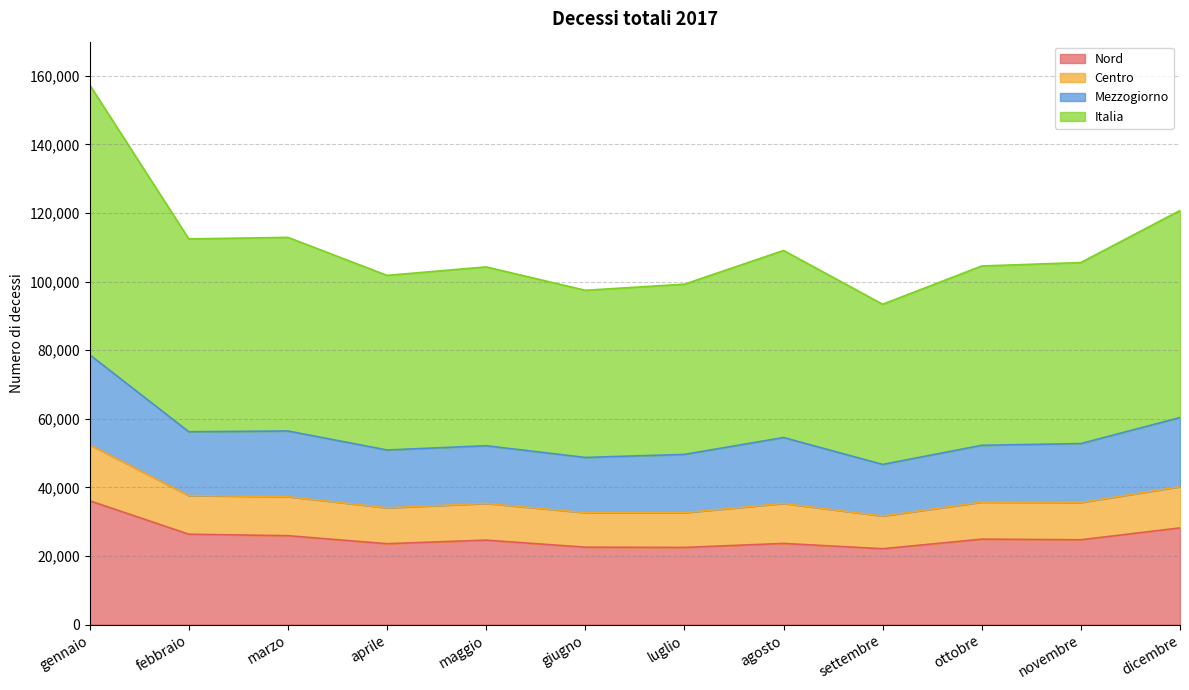

What is the difference between the highest and lowest values at aprile?

78237